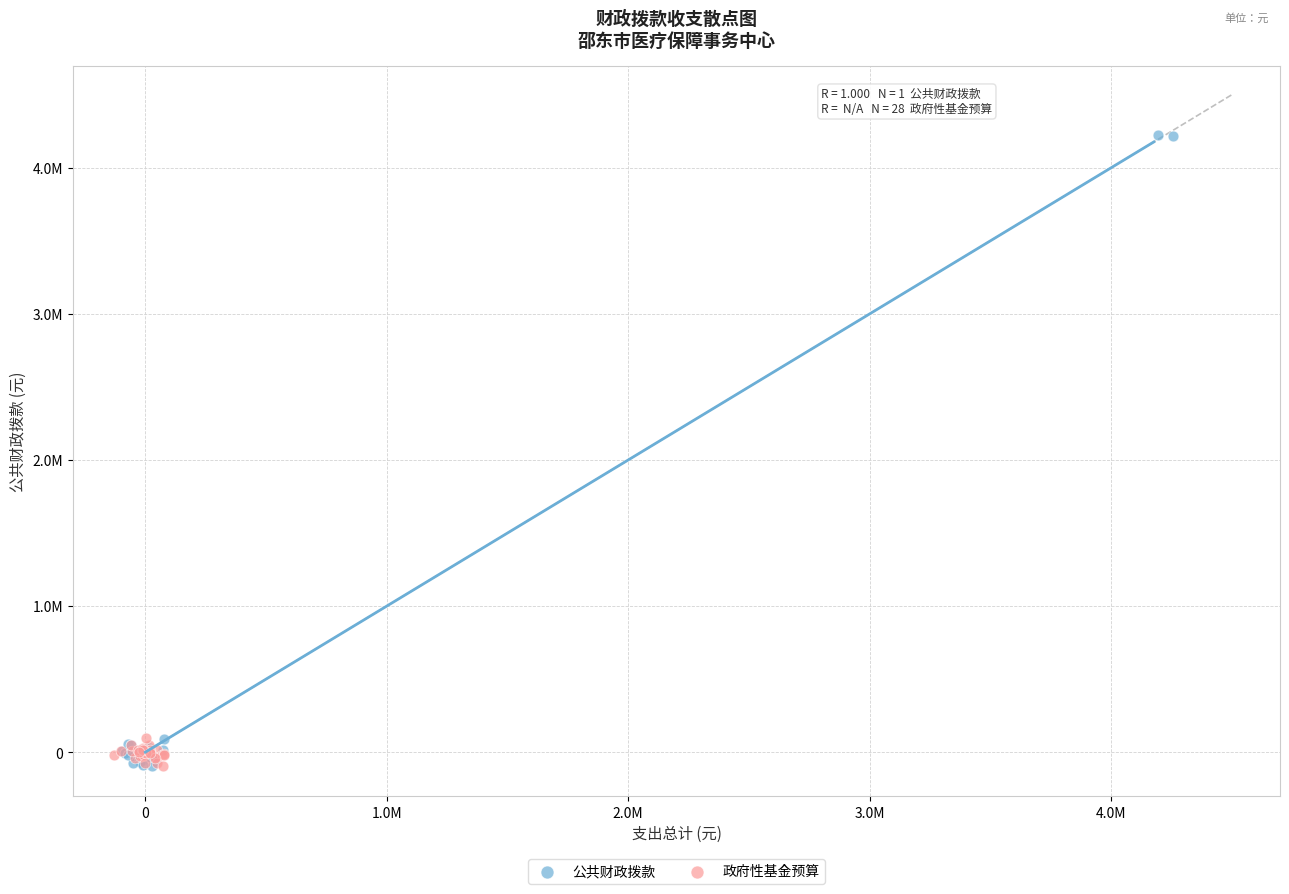

What are all the series names shown in the legend?

公共财政拨款, 政府性基金预算